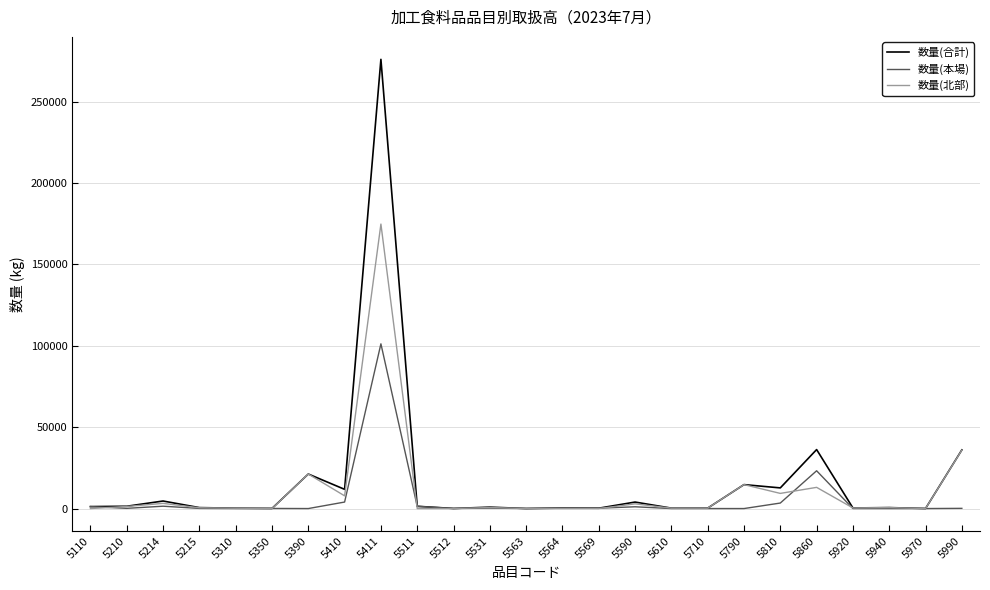

Which series has the largest range (max minus min)?

数量(合計)